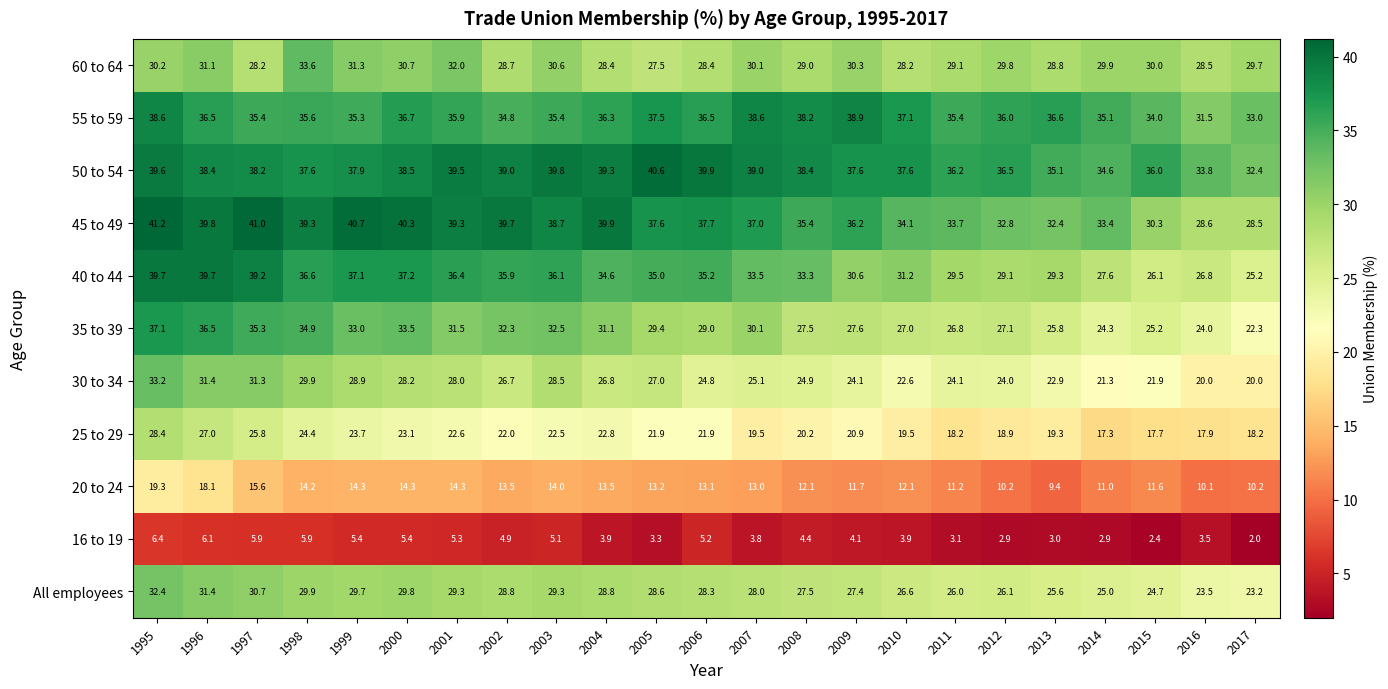

List the series in order of their peak value, lowest first.

16 to 19, 20 to 24, 25 to 29, All employees, 30 to 34, 60 to 64, 35 to 39, 55 to 59, 40 to 44, 50 to 54, 45 to 49